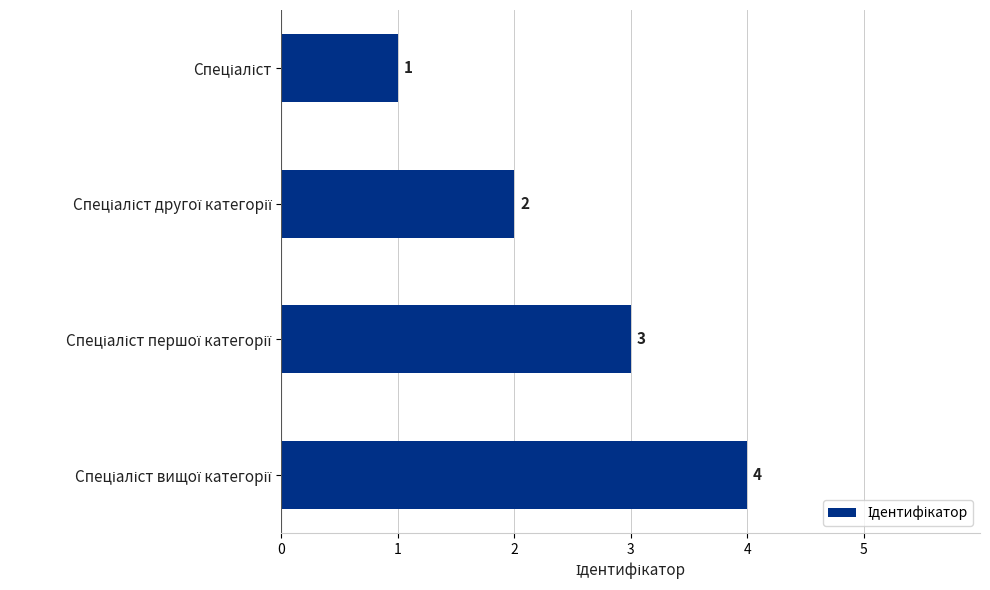

What is the sum of all values?

10